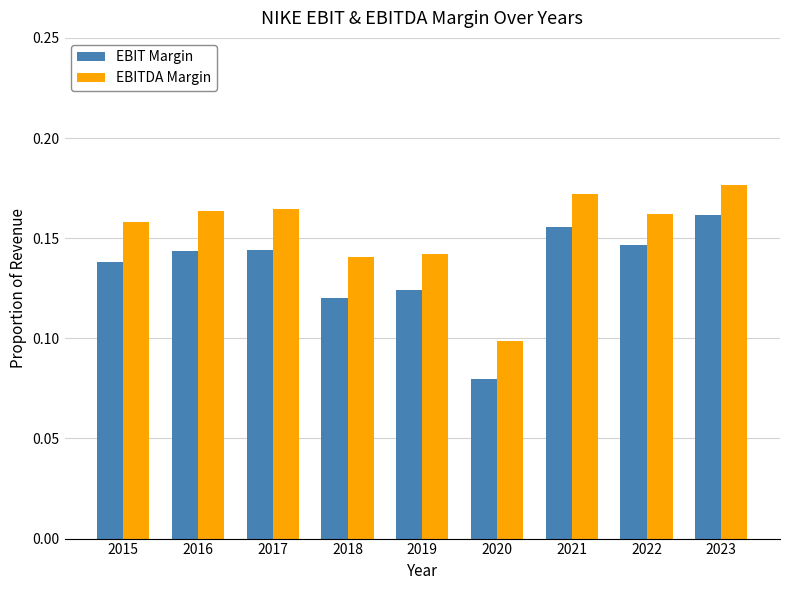

Where is EBIT Margin nearest to the value 0?

2020